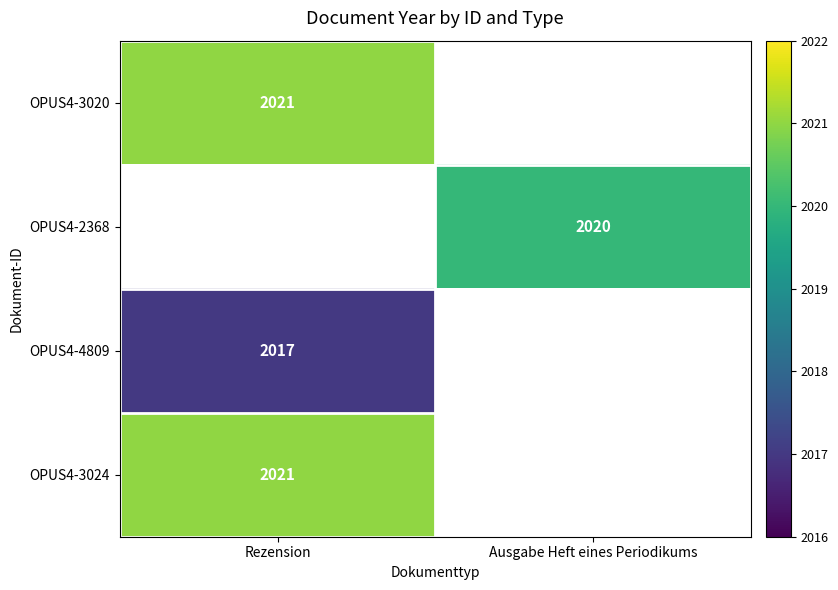

Which has a higher value, Ausgabe Heft eines Periodikums or Rezension?

Rezension